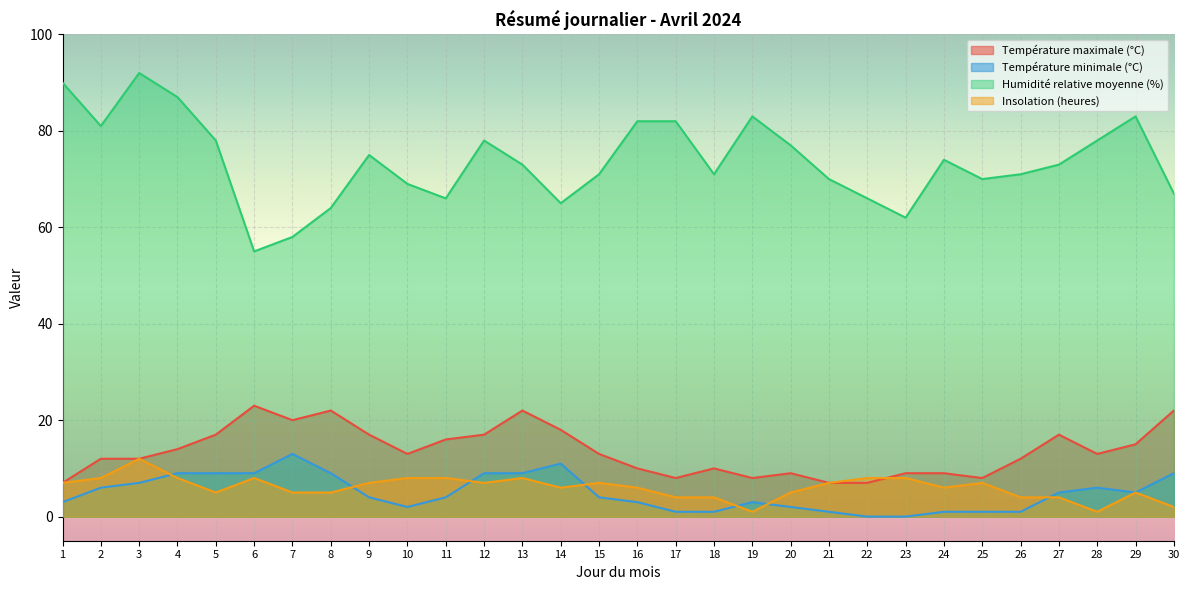

What are all the series names shown in the legend?

Température maximale (°C), Température minimale (°C), Humidité relative moyenne (%), Insolation (heures)